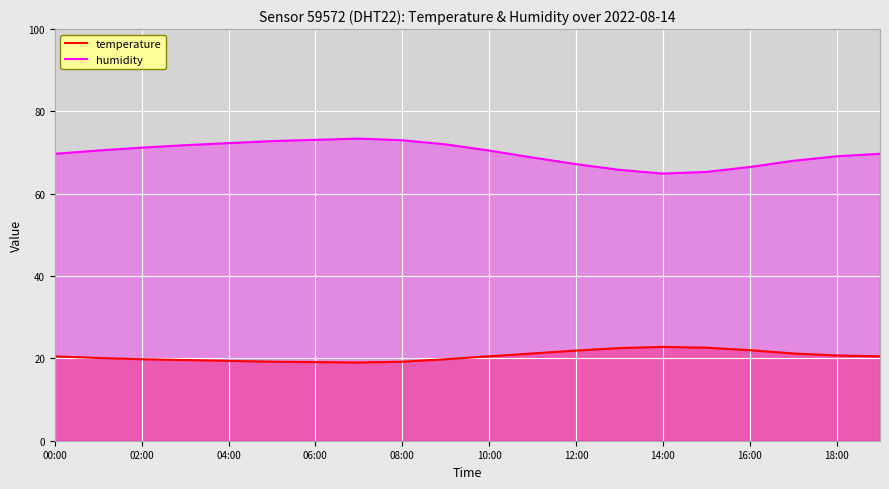

What is the minimum value shown in the chart?

19.0